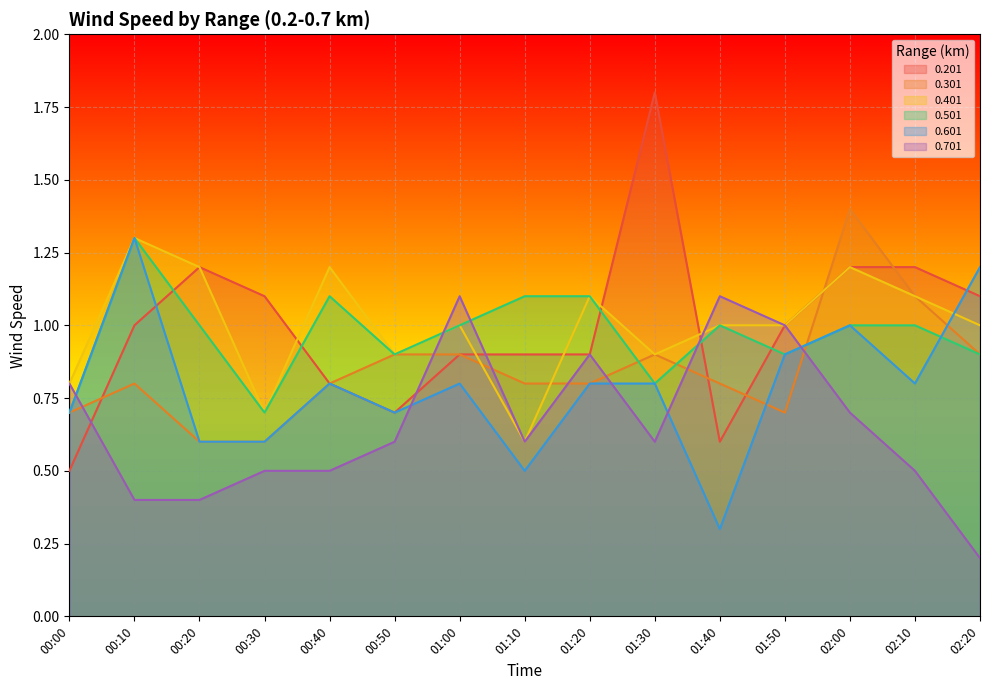

Count the number of data series in this chart.

6